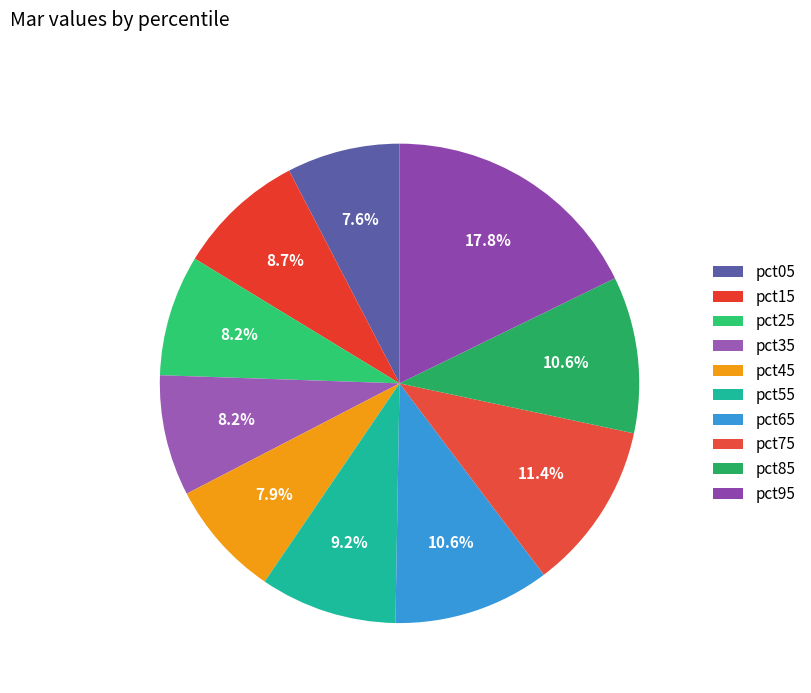

To the nearest percent, what is the average slice percentage?

10%